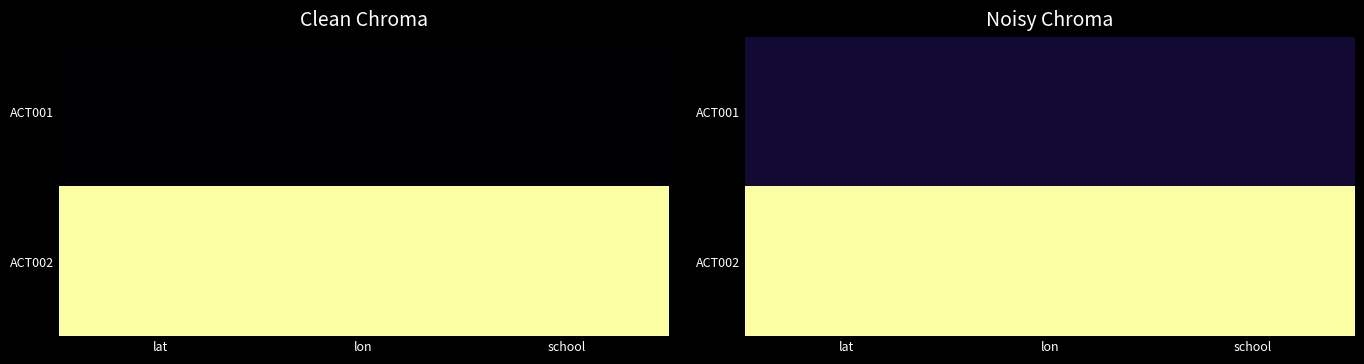

Which series has the largest total across all categories?

ACT002